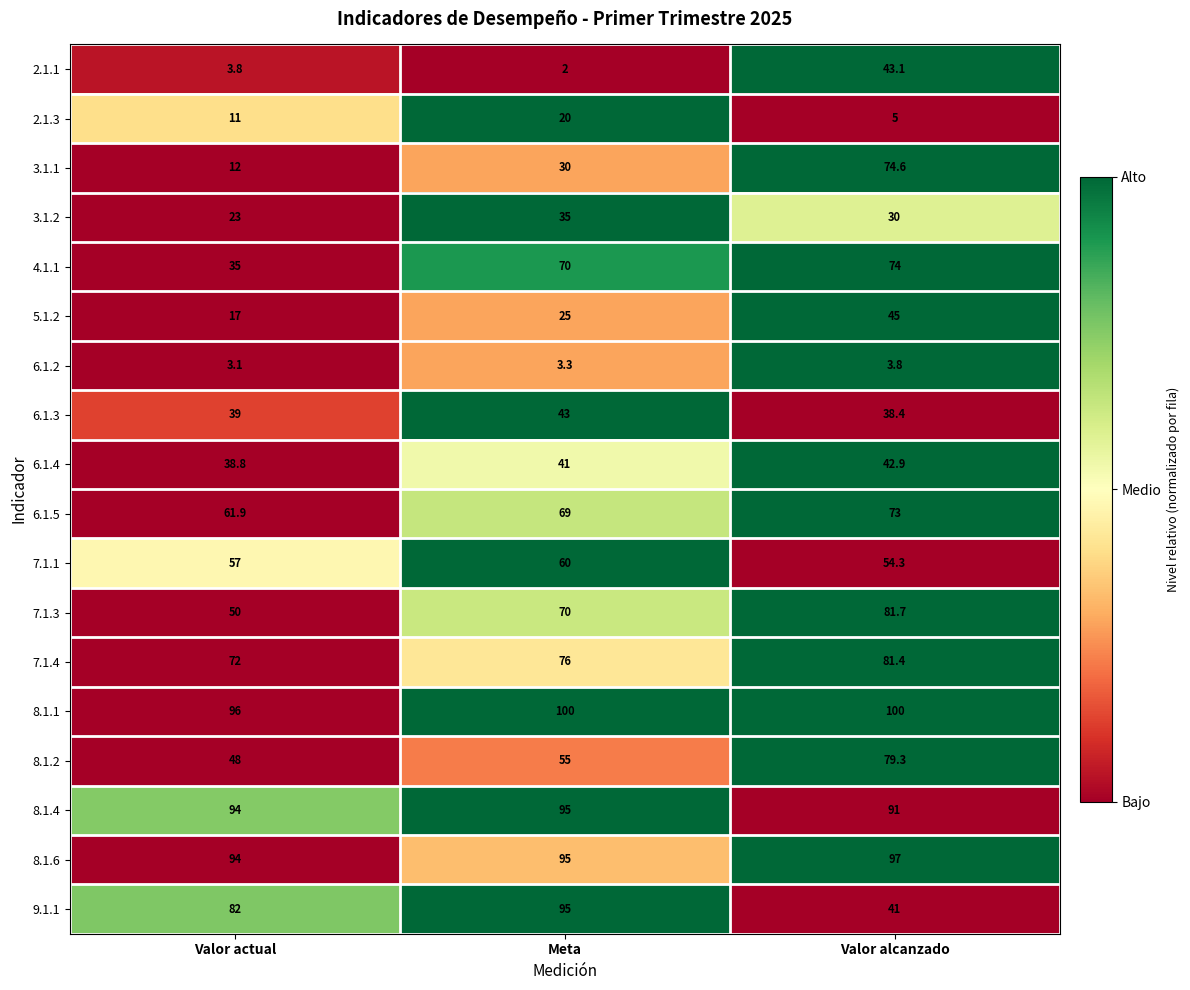

Which series has the widest spread of values?

3.1.1